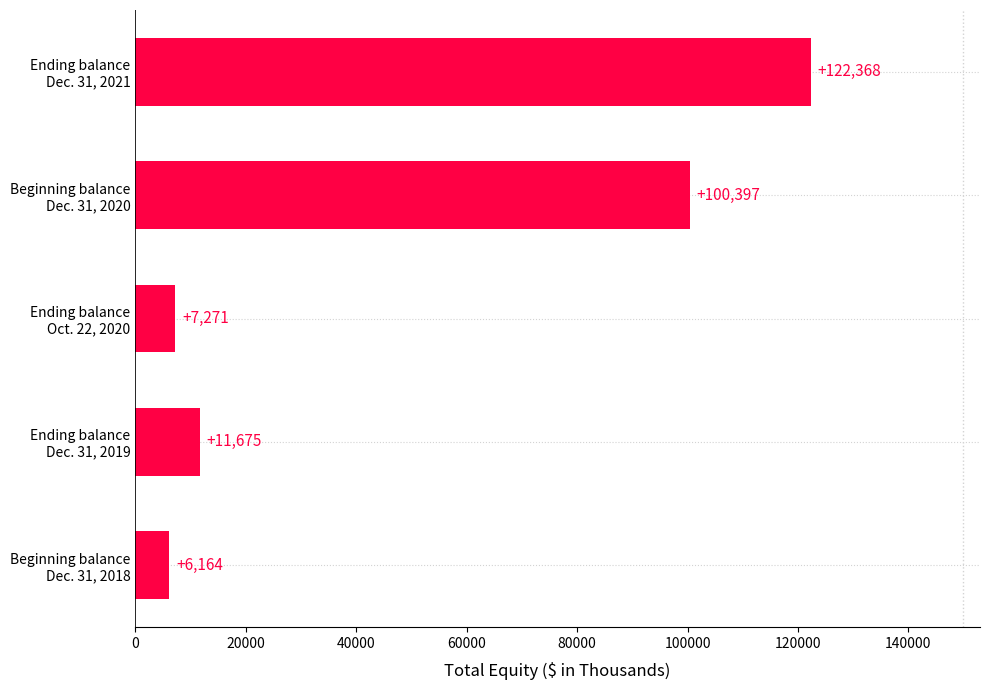

What is the smallest value displayed?

6164